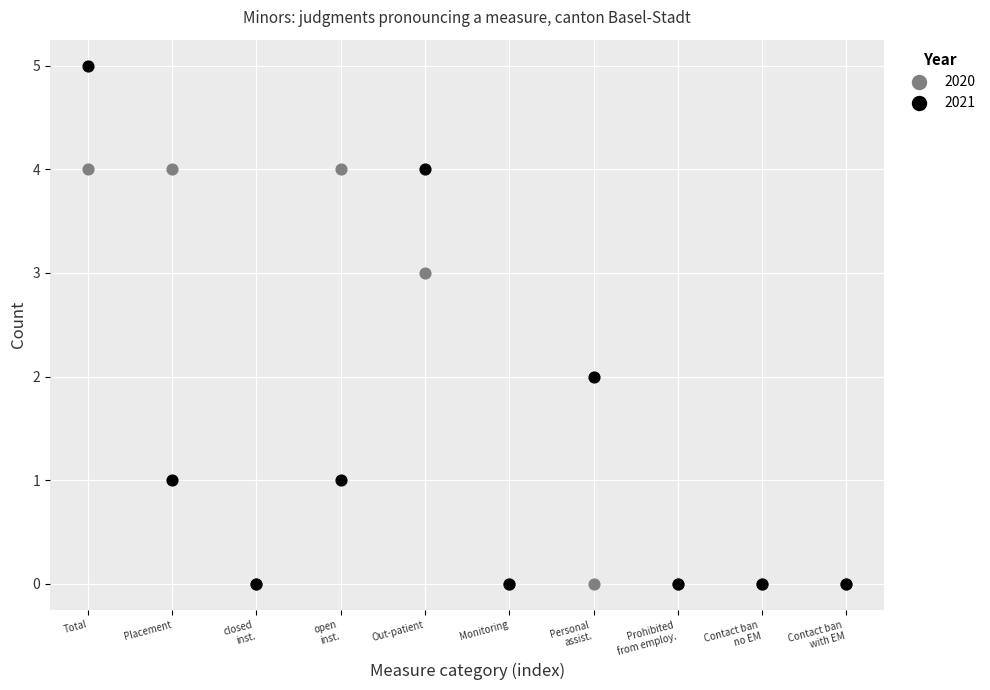

Which series has the largest Y range (max minus min)?

2021